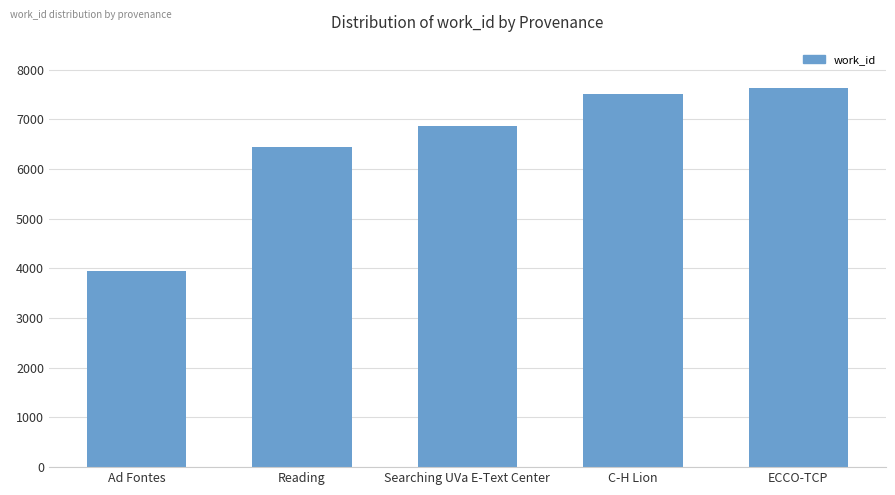

What is the minimum value shown in the chart?

3953